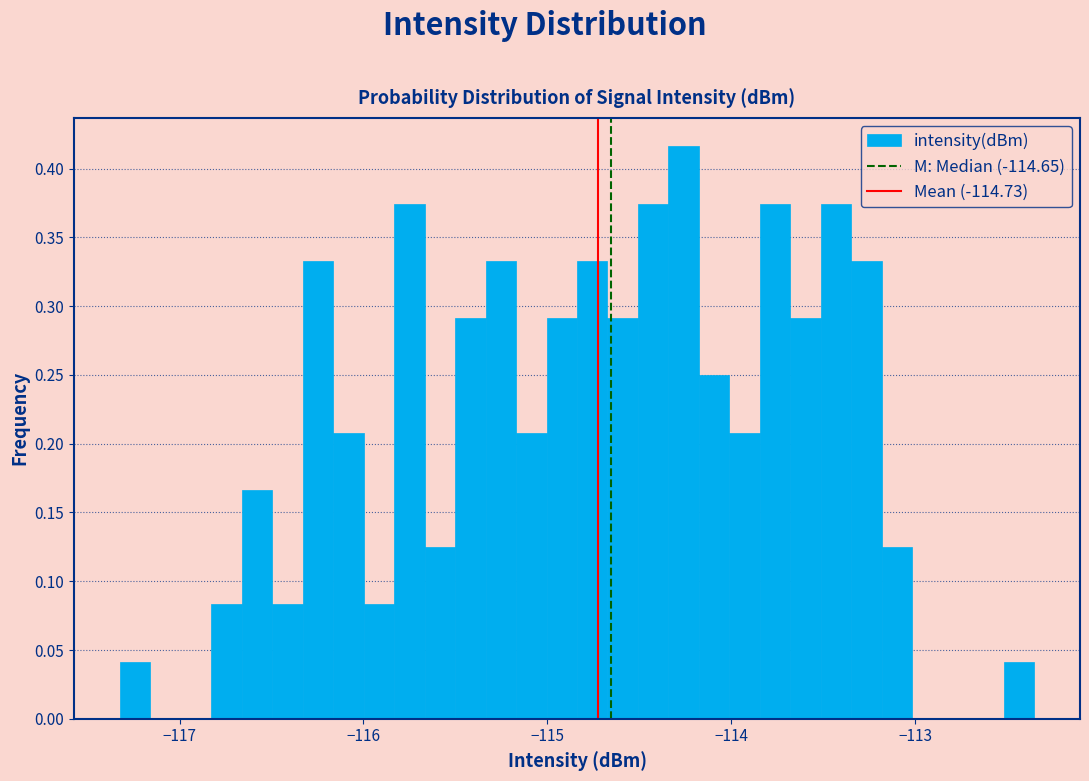

Read against the x-axis, roughly where is the centre of the tallest bar?

-114.3